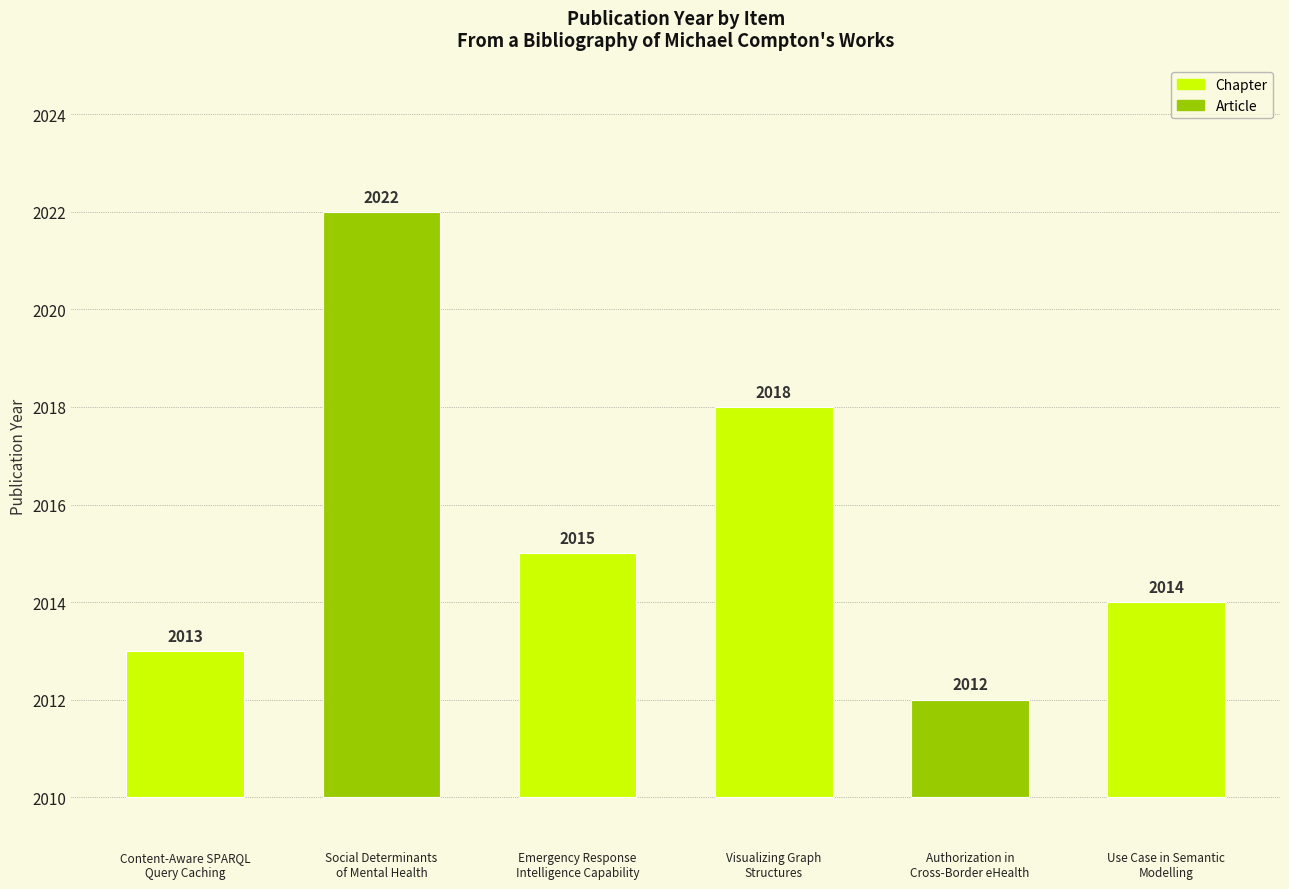

What is the maximum value shown in the chart?

2022